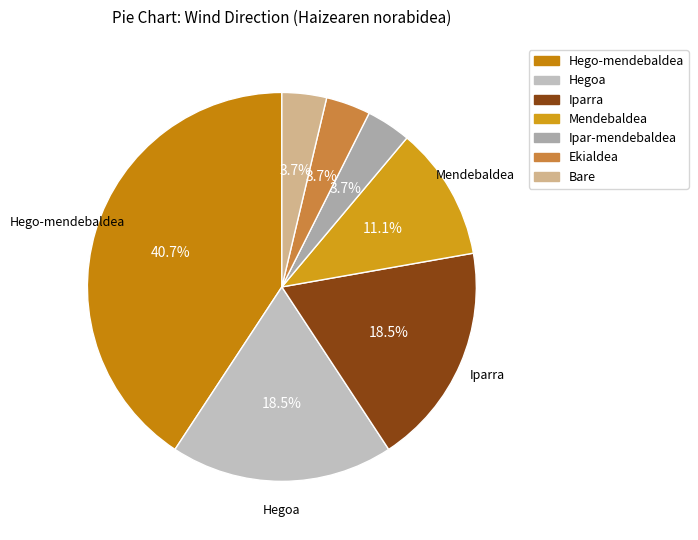

Which category has the smallest portion of the pie?

Ipar-mendebaldea